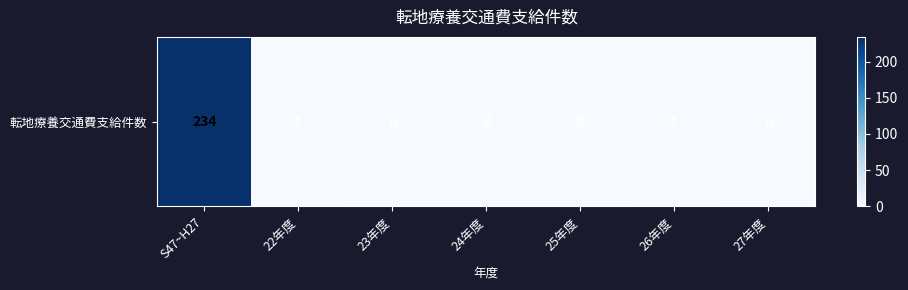

Rank the categories by value from highest to lowest.

S47~H27, 22年度, 26年度, 23年度, 24年度, 25年度, 27年度